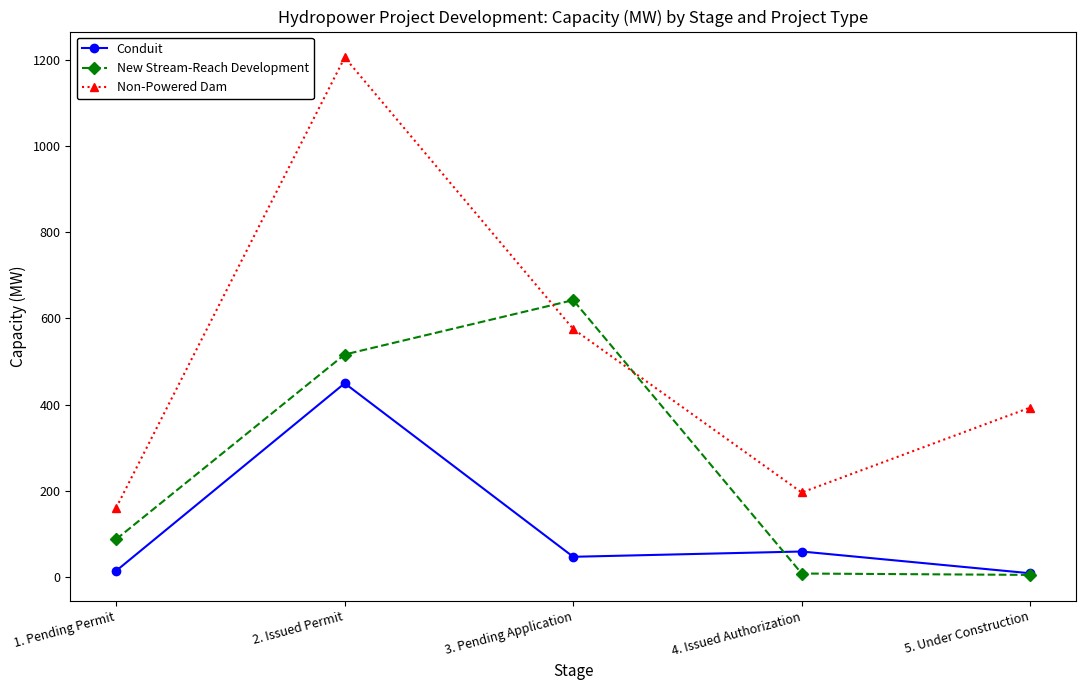

At which label does New Stream-Reach Development reach its peak?

3. Pending Application